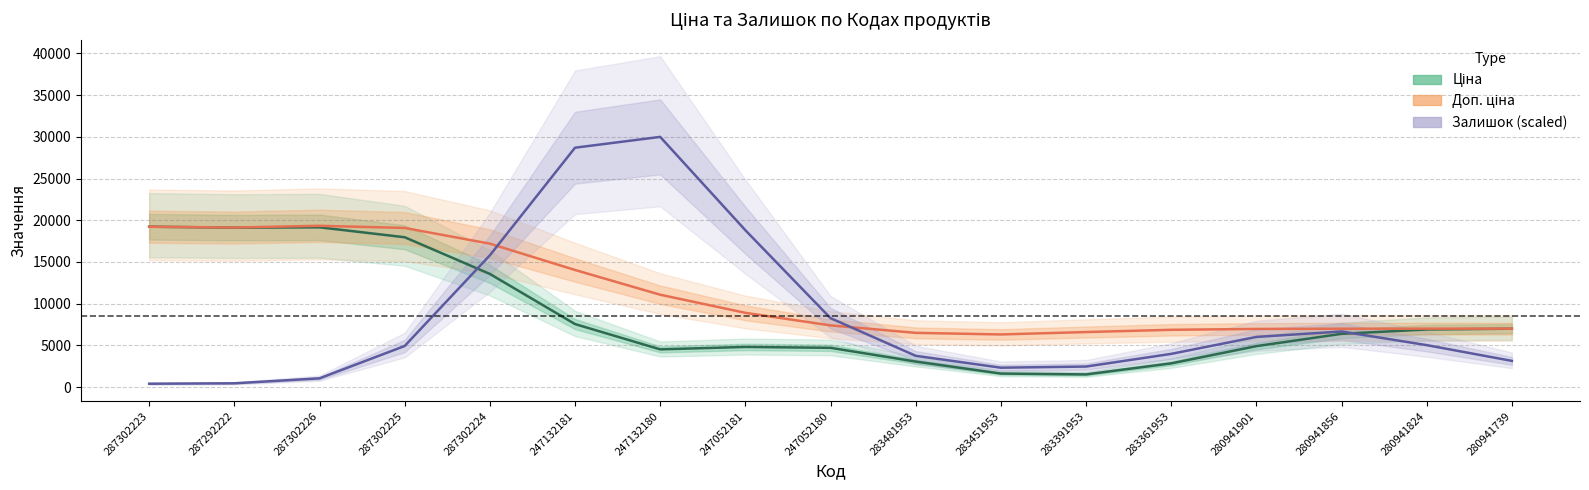

What is the sum of the Ціна values at 247052180 and 287302223?

23927.3